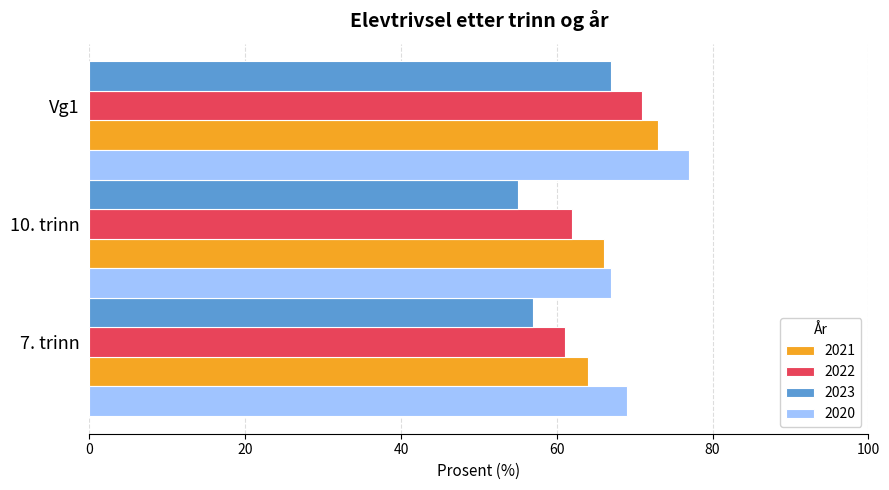

What is the value of the 2022 bar at the 1st from the left?

61